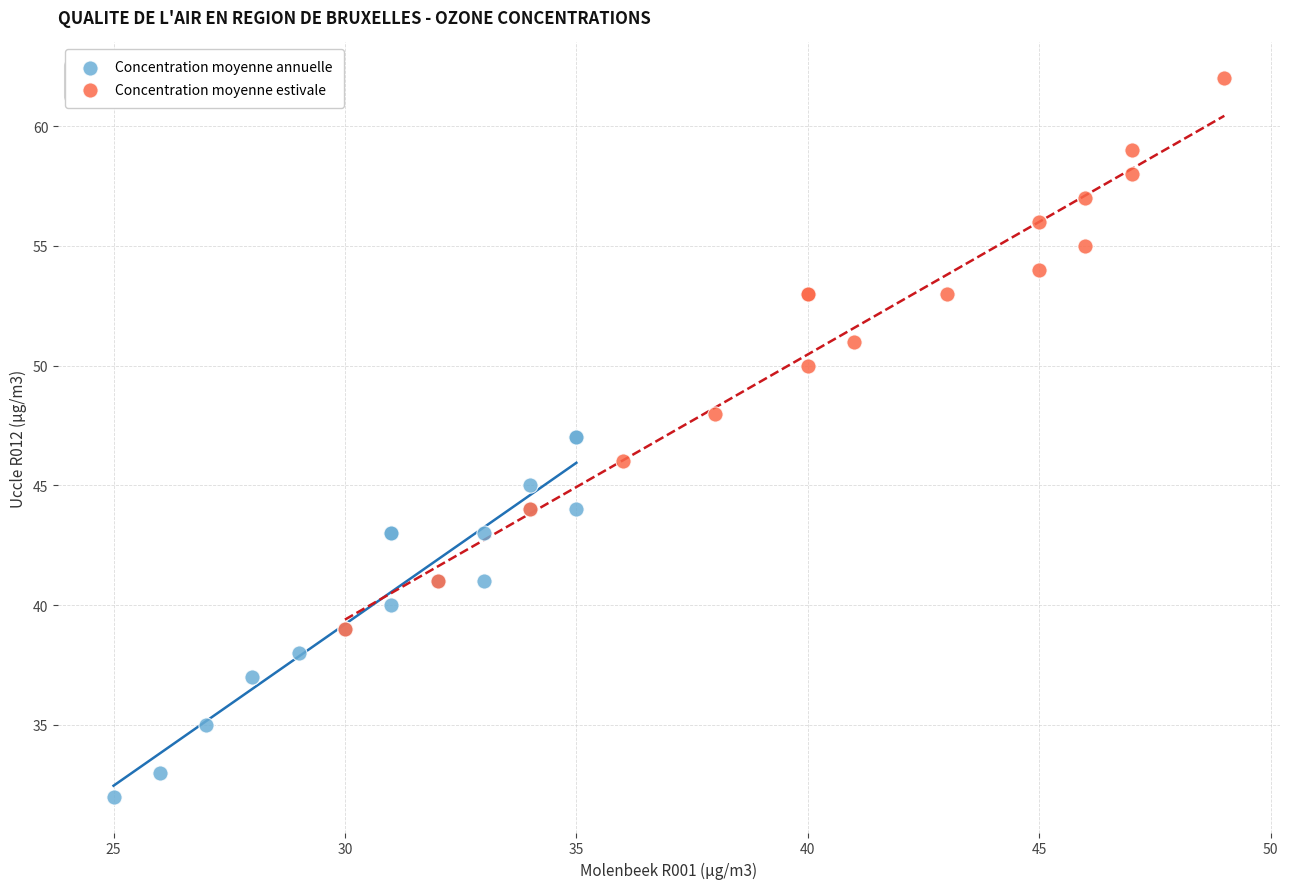

What are all the series names shown in the legend?

Concentration moyenne annuelle, Concentration moyenne estivale